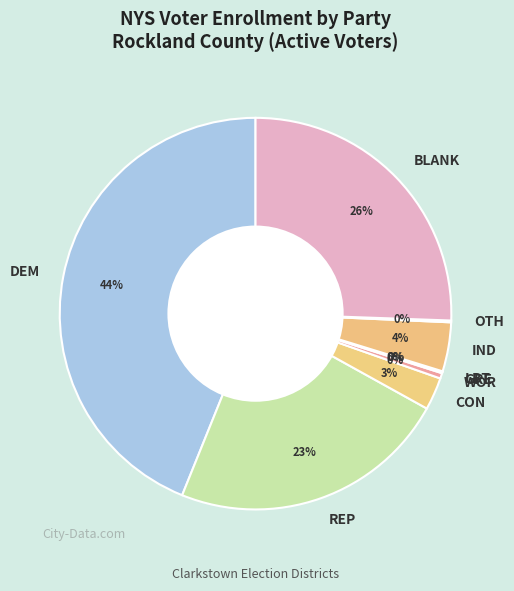

Approximately how many times larger is the value at REP compared to DEM?

0.5